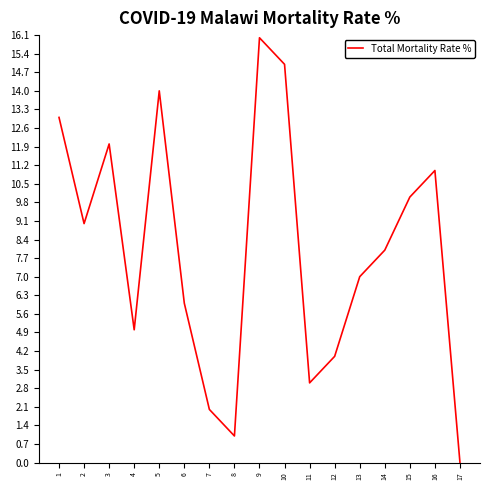

Reading left to right, list all the values displayed in this chart.

1=13	2=9	3=12	4=5	5=14	6=6	7=2	8=1	9=16	10=15	11=3	12=4	13=7	14=8	15=10	16=11	17=0